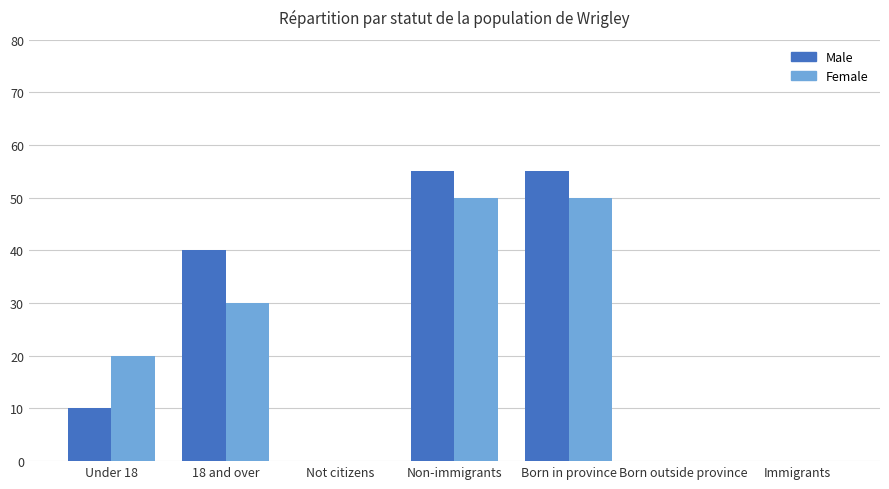

Reading right to left, extract all data points from this chart.

Male: Immigrants=0	Born outside province=0	Born in province=55	Non-immigrants=55	Not citizens=0	18 and over=40	Under 18=10
Female: Immigrants=0	Born outside province=0	Born in province=50	Non-immigrants=50	Not citizens=0	18 and over=30	Under 18=20